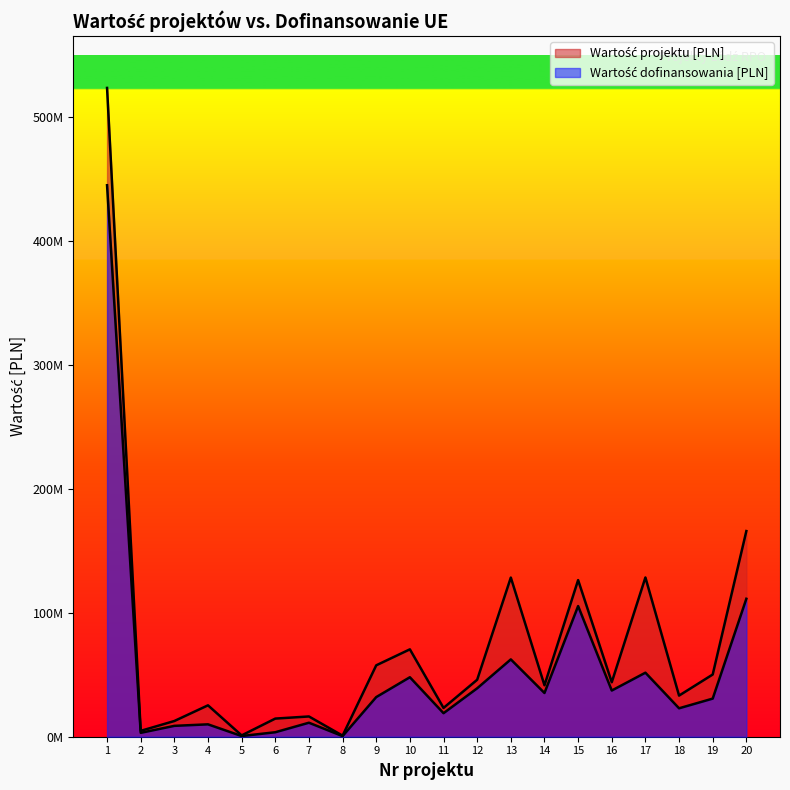

True or false: Wartość dofinansowania [PLN] and Wartość projektu [PLN] cross at least once.

False